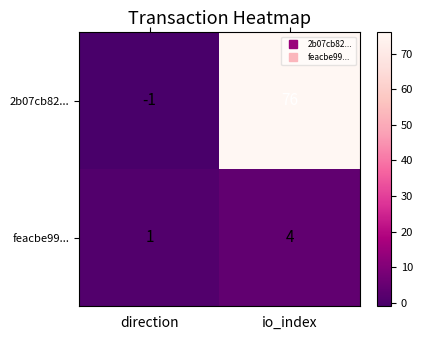

At which category does the chart reach its peak across all series?

io_index